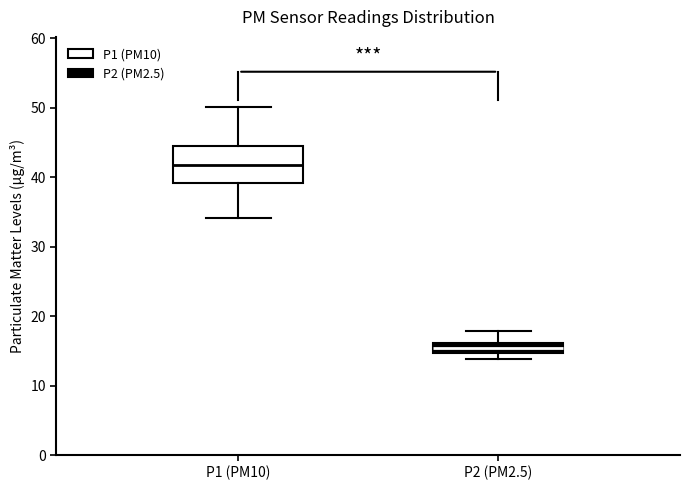

Which box has the highest median line?

P1 (PM10)